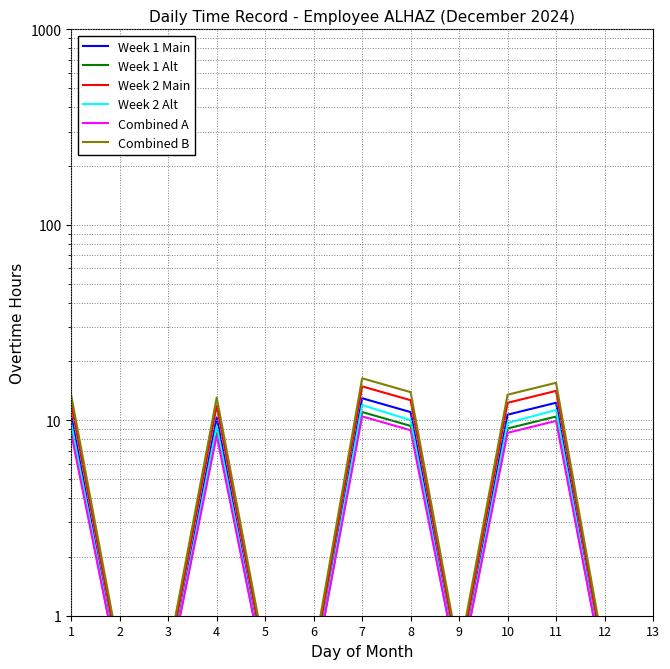

What is the difference between the maximum and second lowest values in the Week 1 Alt series?

10.5